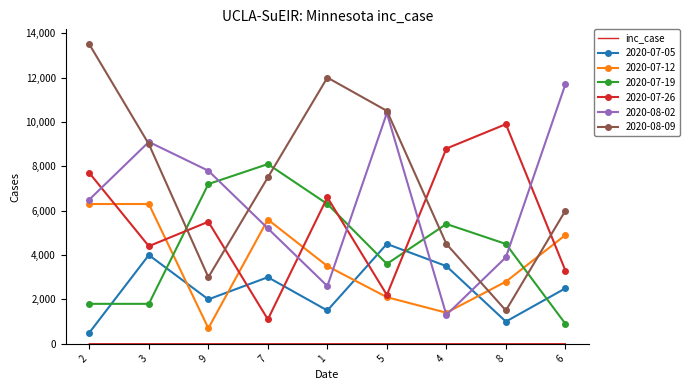

Which series has the widest spread of values?

2020-08-09